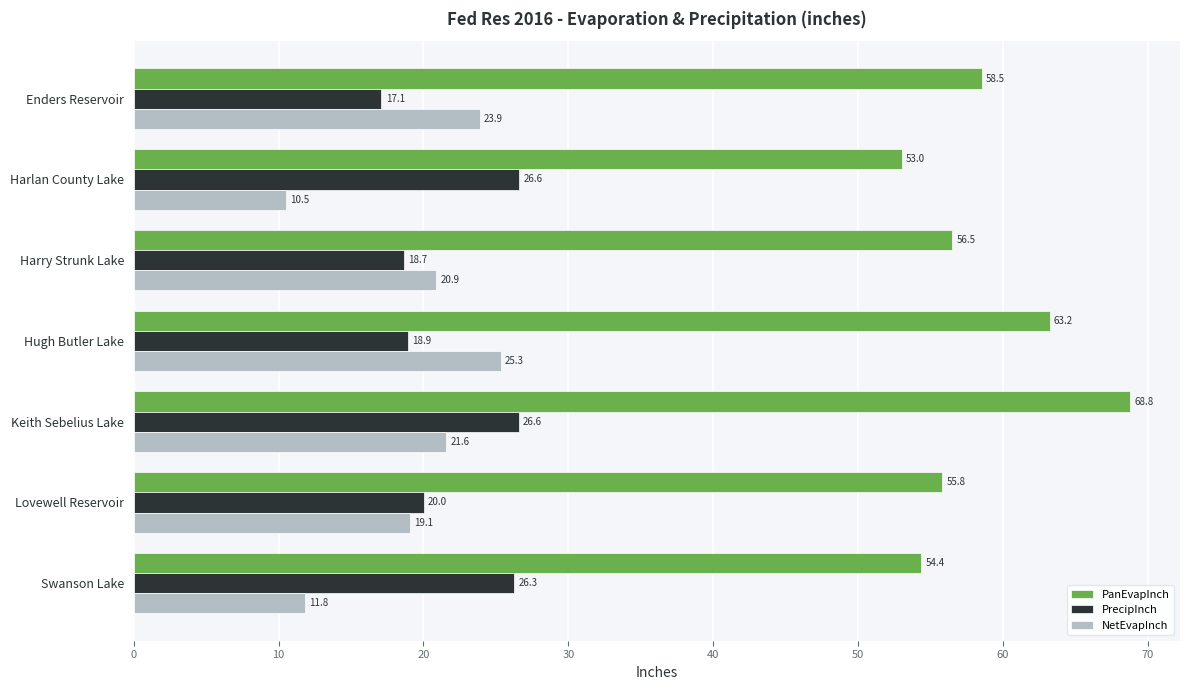

At how many categories does at least one series exceed 26?

7